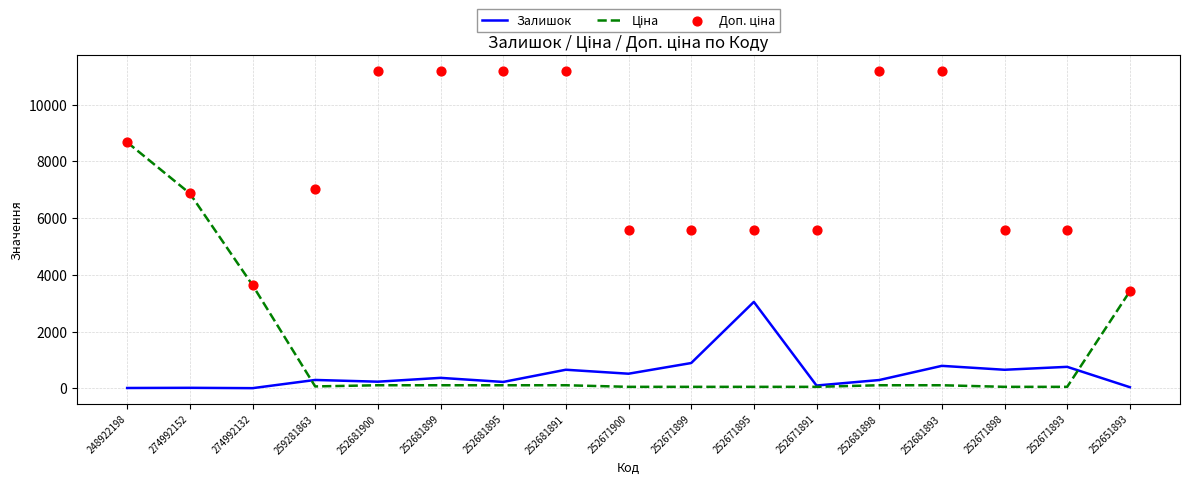

Which series has the largest total across all categories?

Доп. ціна